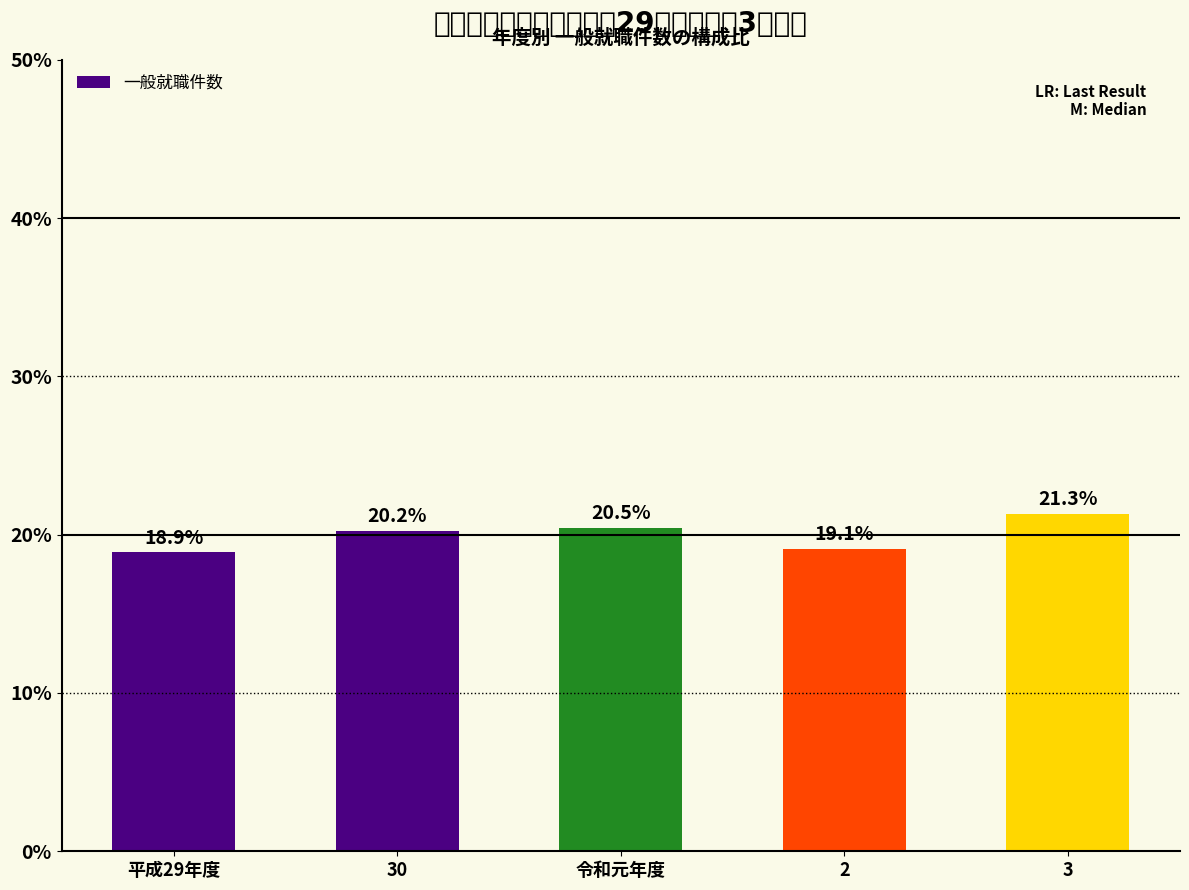

At which label is the value closest to 20?

30